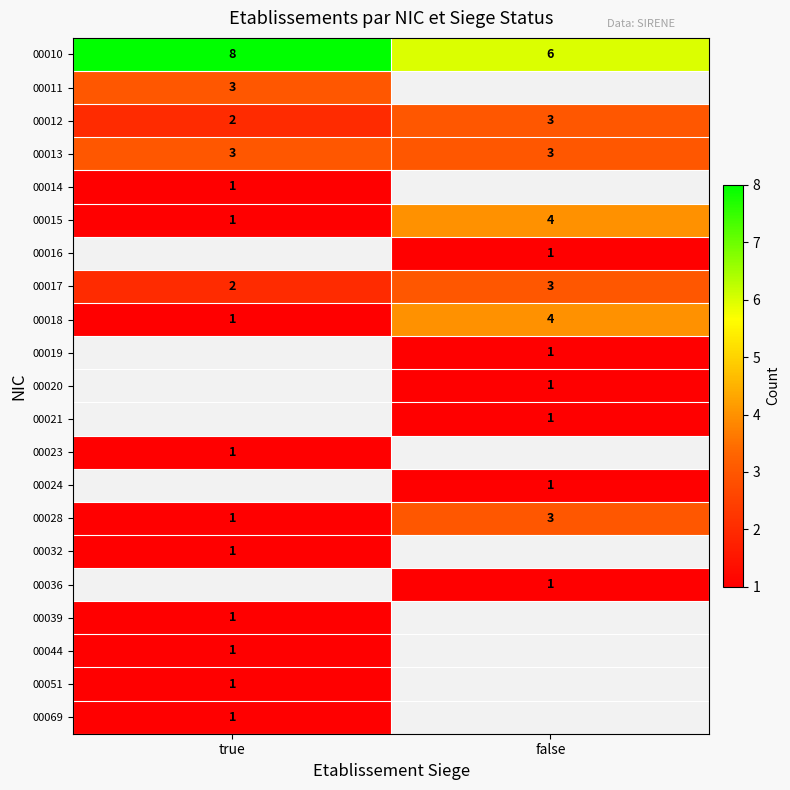

The 00024 series shows 1 at false. True or false?

True